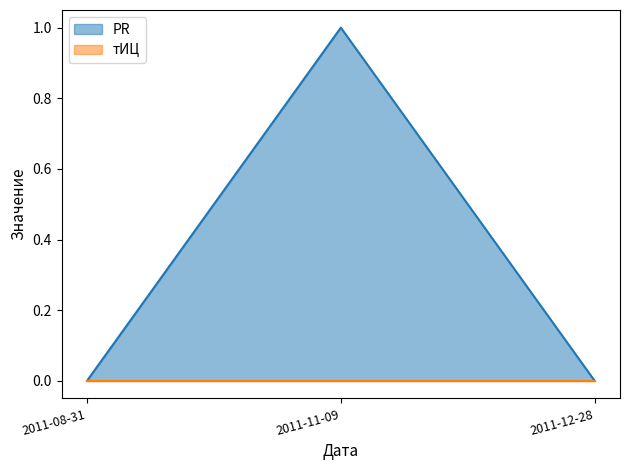

What is the label of the 3rd point from the left?

2011-12-28